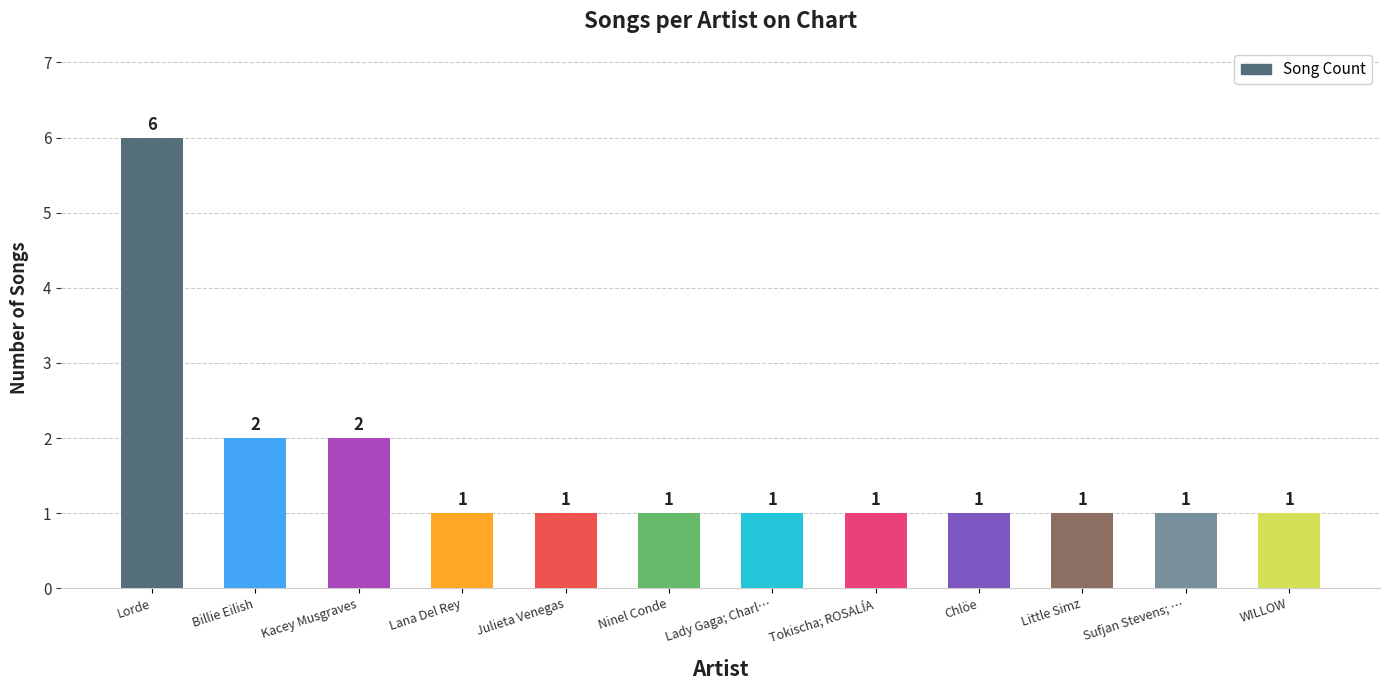

What is the average value?

2